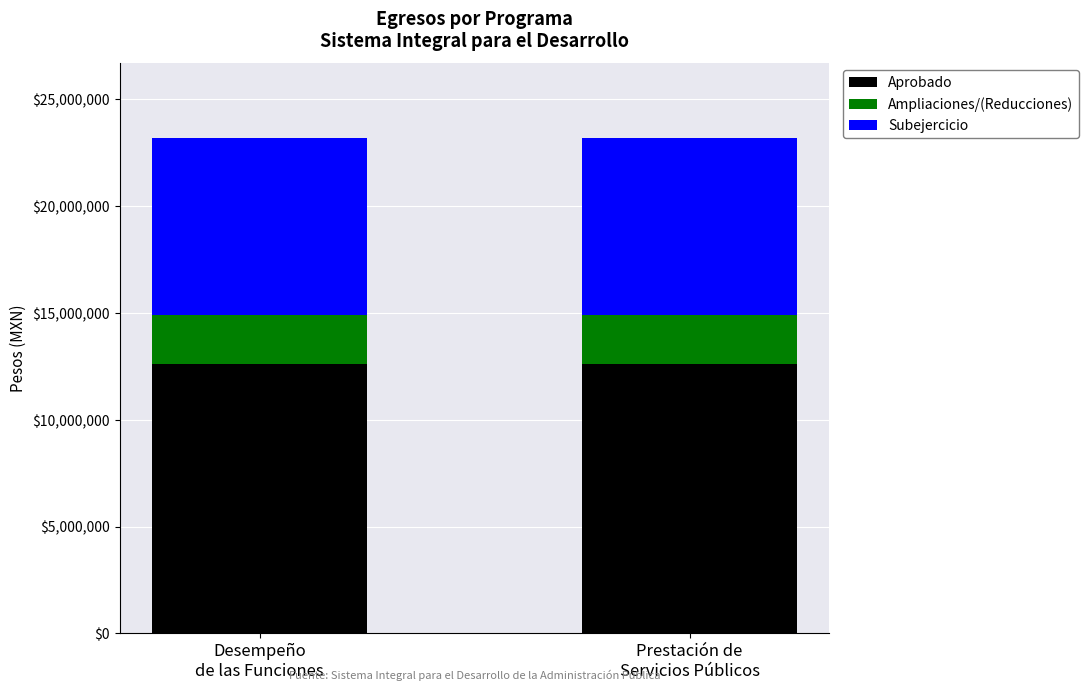

Reading left to right, what are the values for Aprobado?

12593762.4	12593762.4